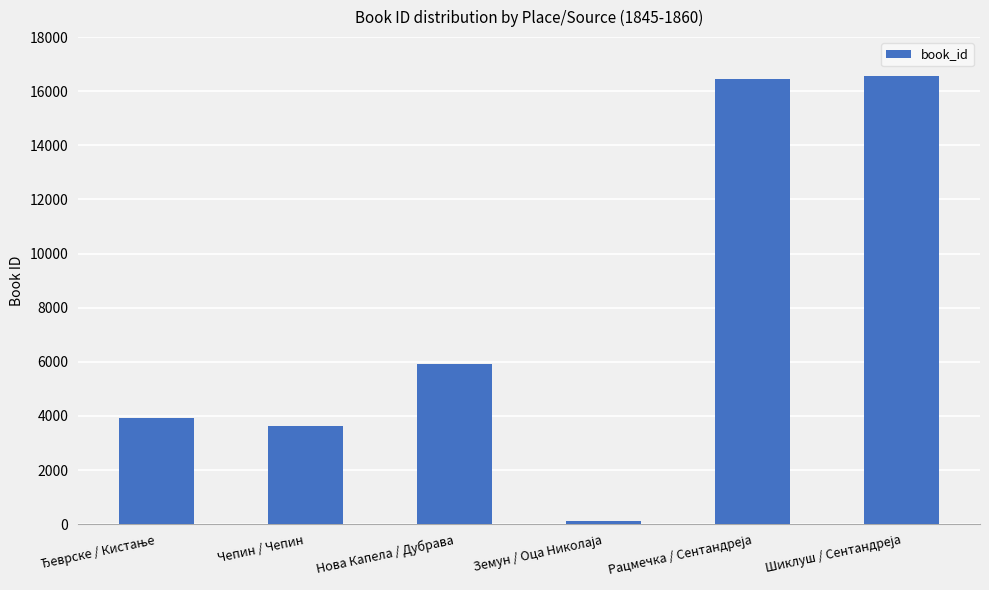

Approximately how many times larger is the value at Чепин / Чепин compared to Нова Капела / Дубрава?

0.6